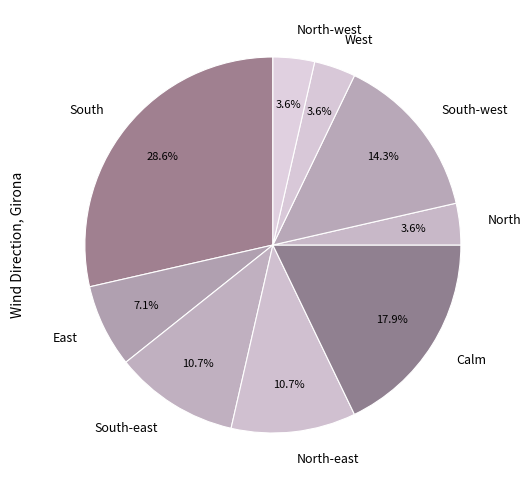

Combined, do Calm and North-west account for over 50%?

No